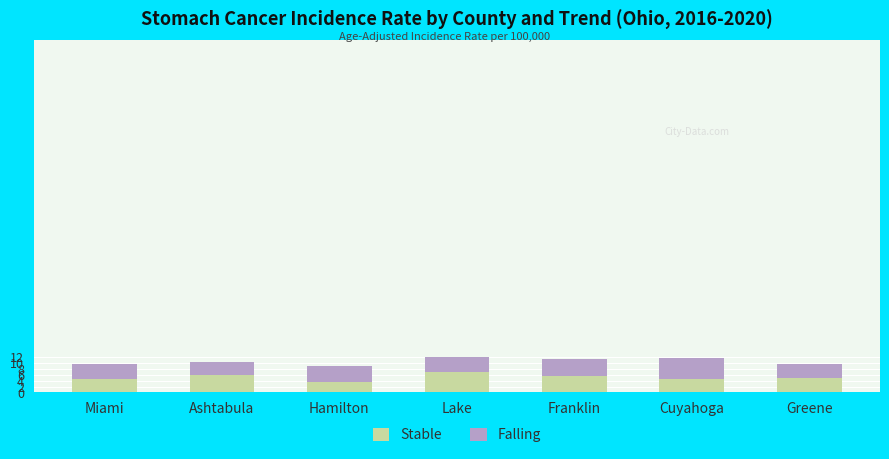

What are all the series names shown in the legend?

Stable, Falling